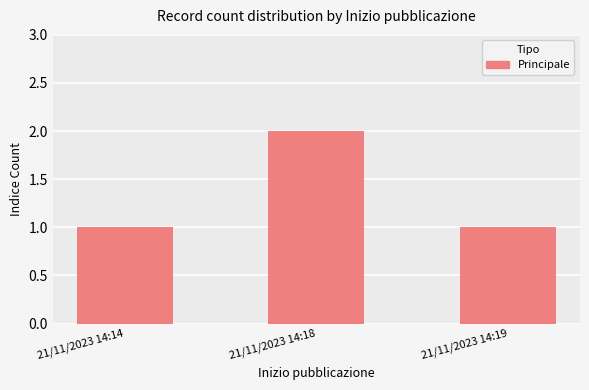

How many categories are shown in the chart?

3